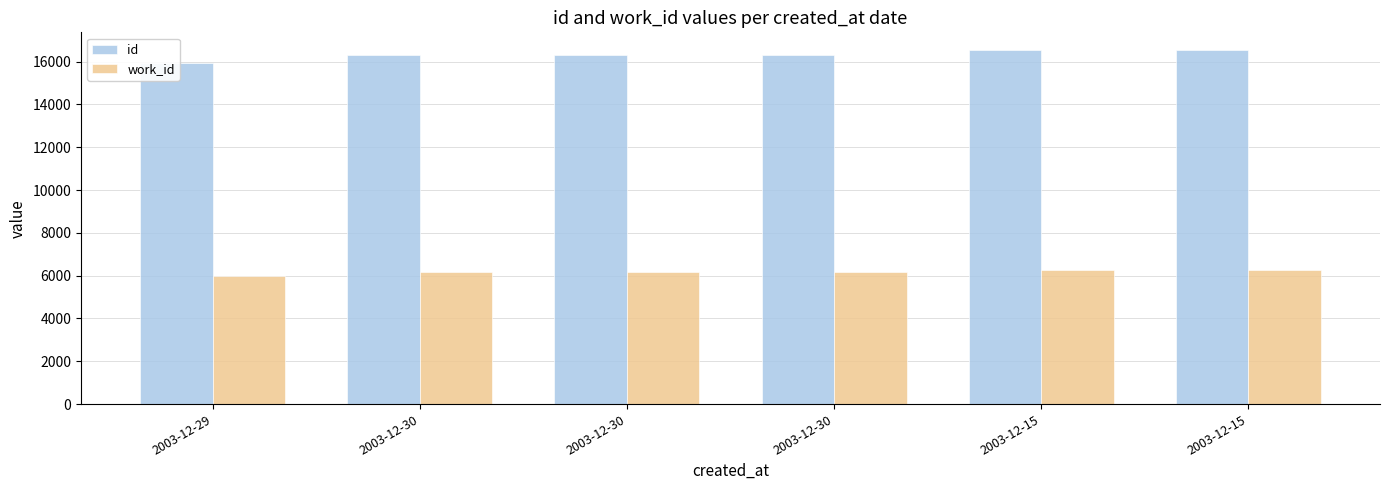

The id series shows 3374 at 2003-12-15. True or false?

False